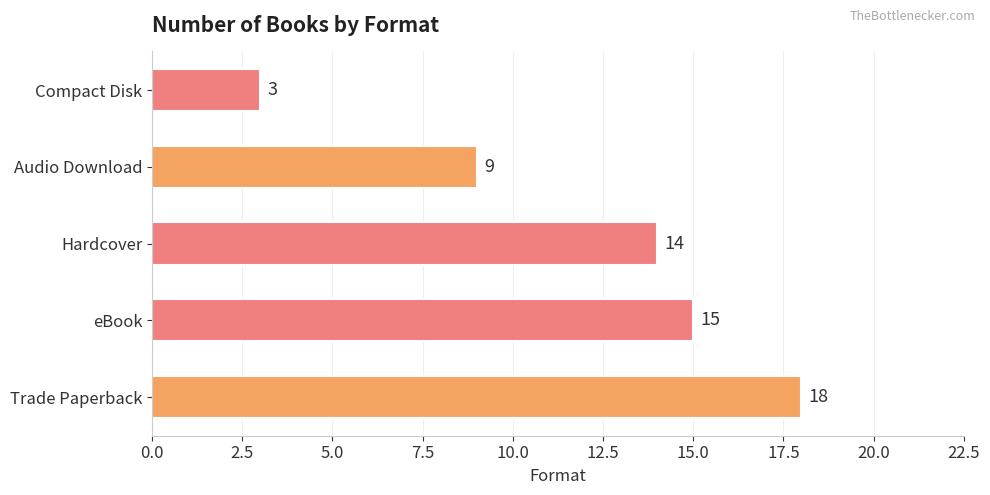

How many data points does each series have?

5